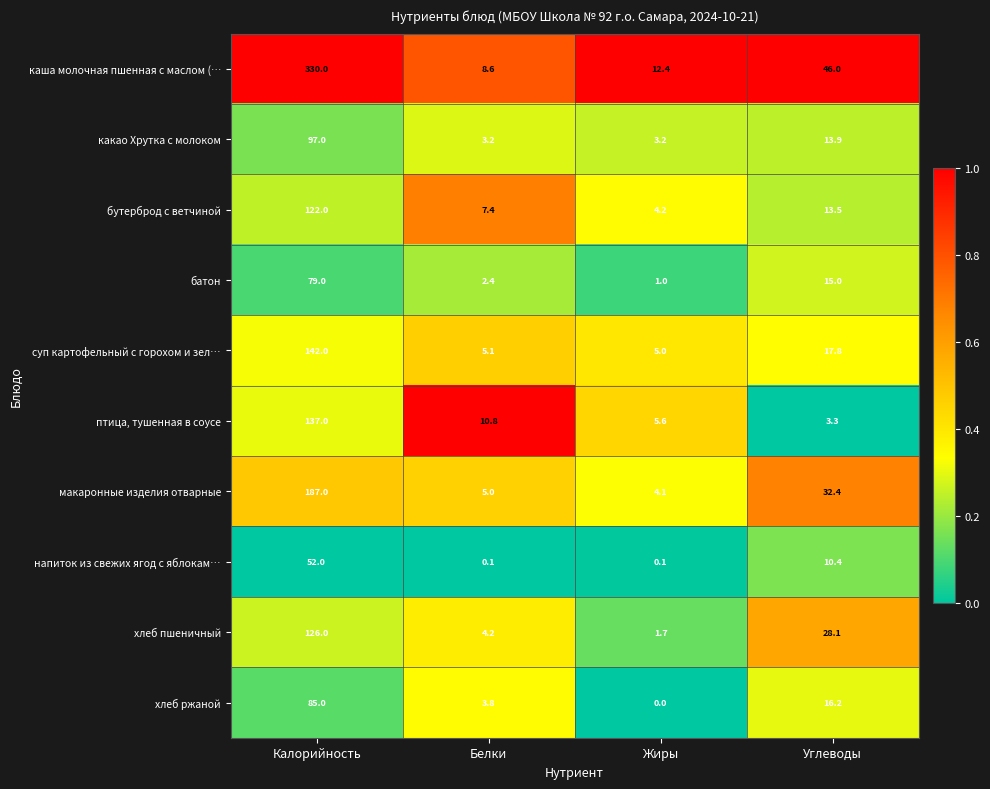

True or false: макаронные изделия отварные has a value of 32.4 at Углеводы.

True